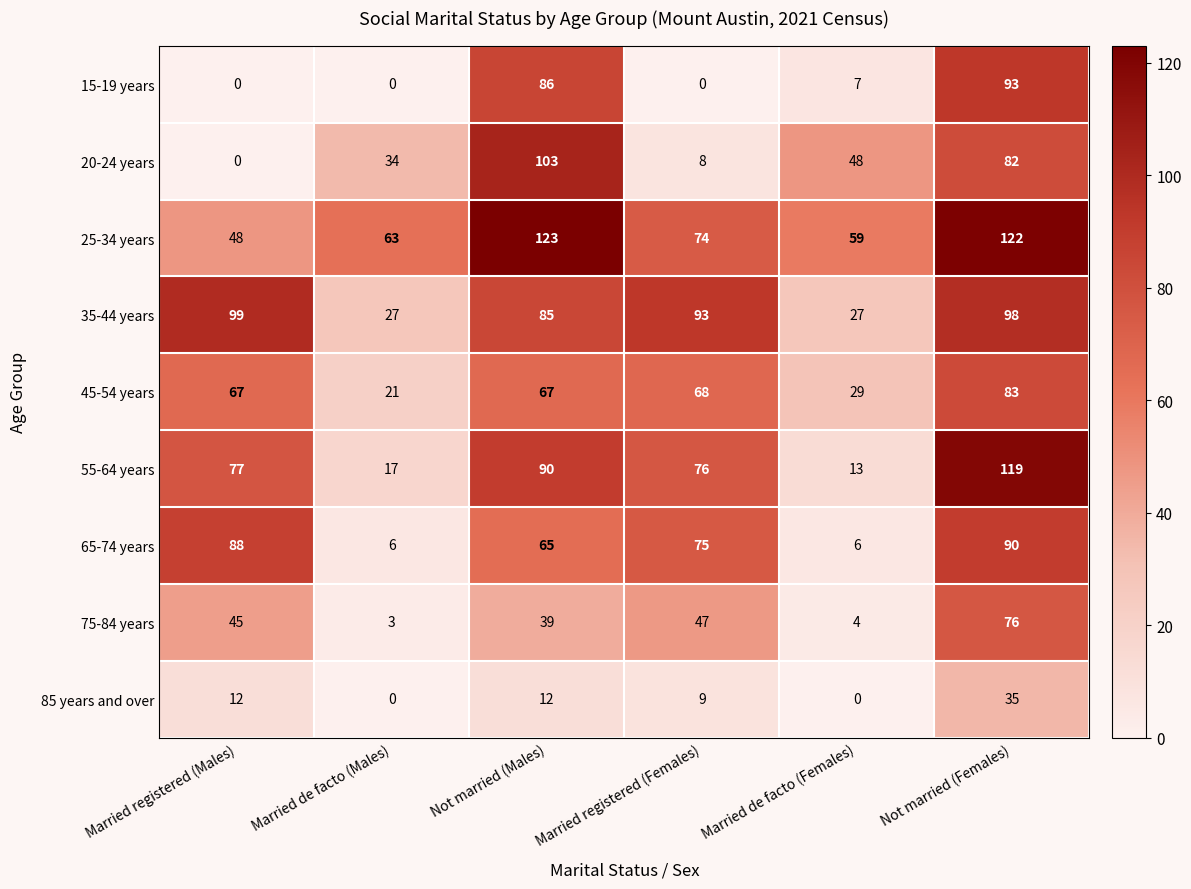

Read the 85 years and over value at Not married (Males).

12